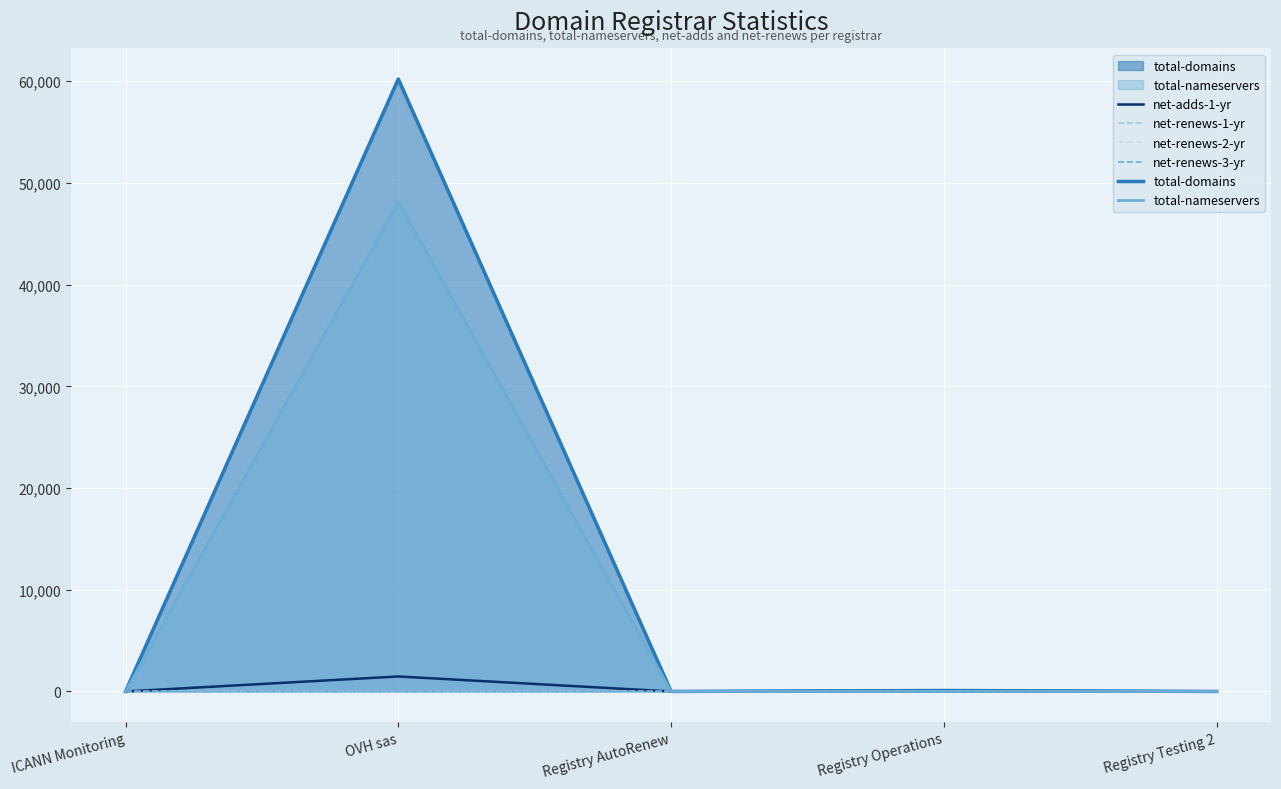

What position from the left is ICANN Monitoring?

1